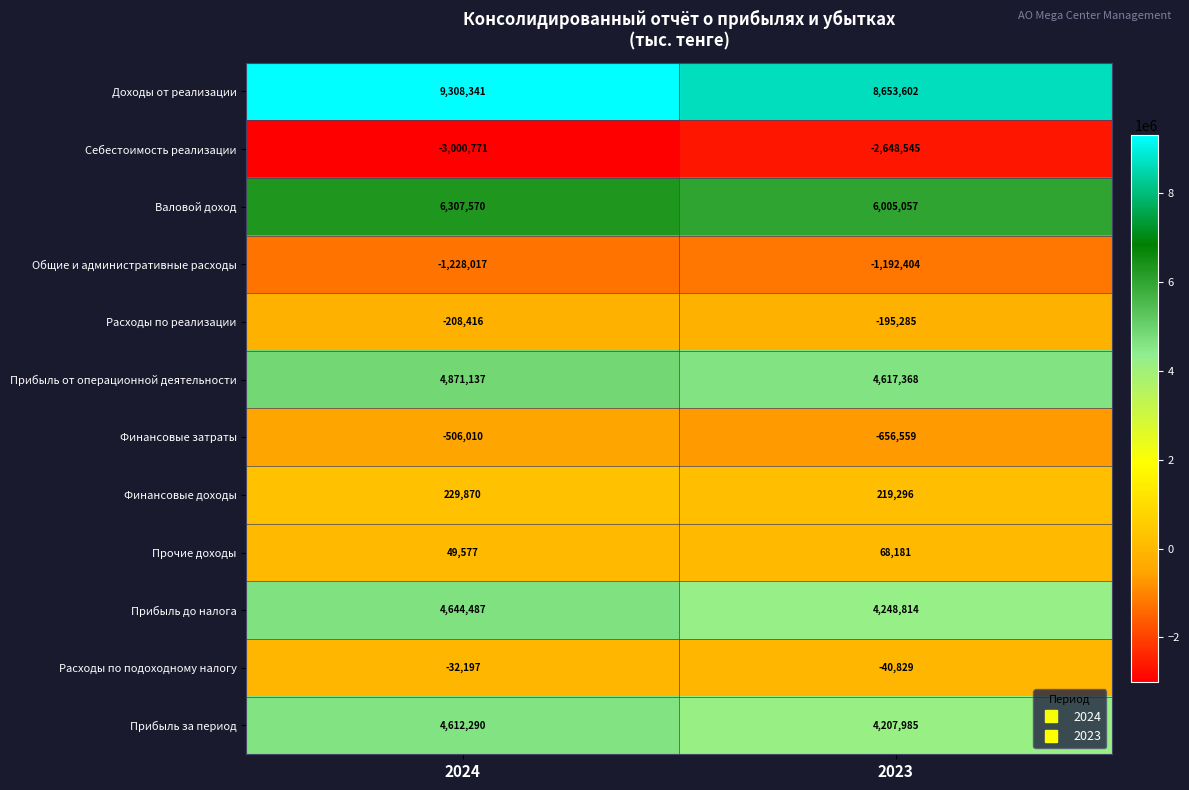

Which category has the highest value across all series?

2024